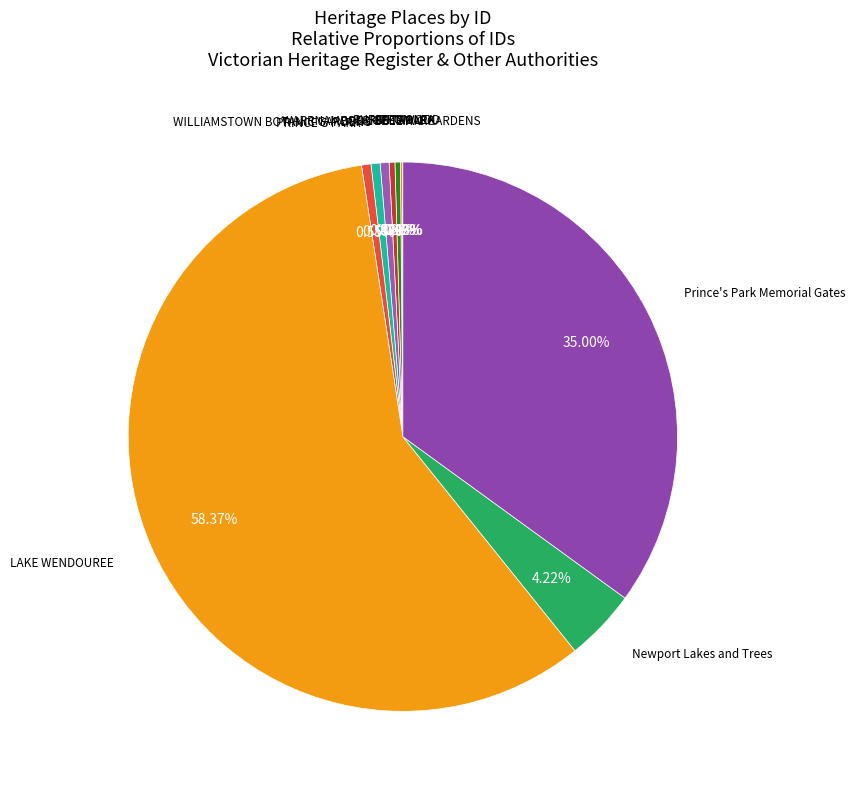

To the nearest percent, what is the average slice percentage?

10%